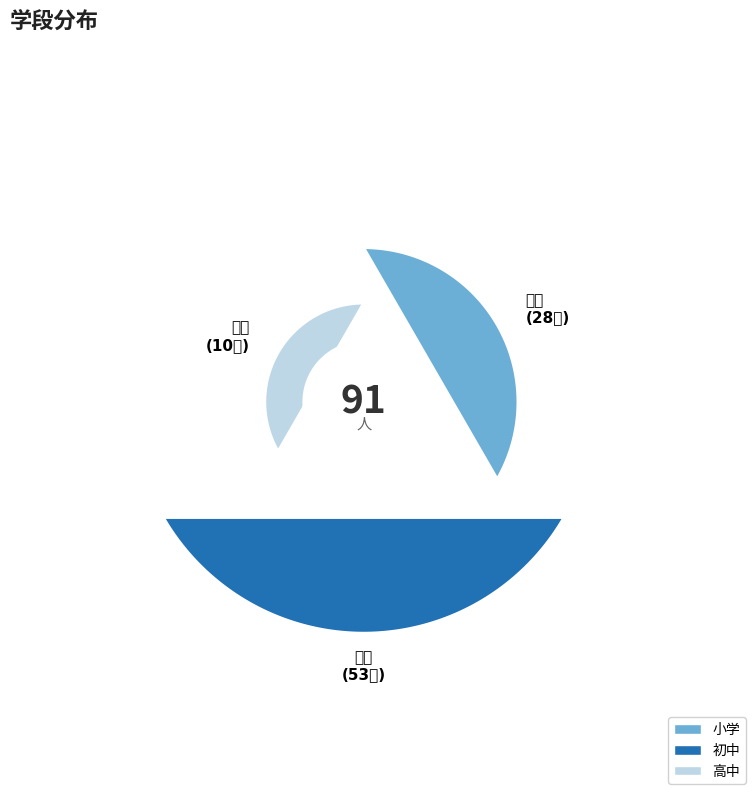

True or false: 小学 accounts for 25% of the total.

False